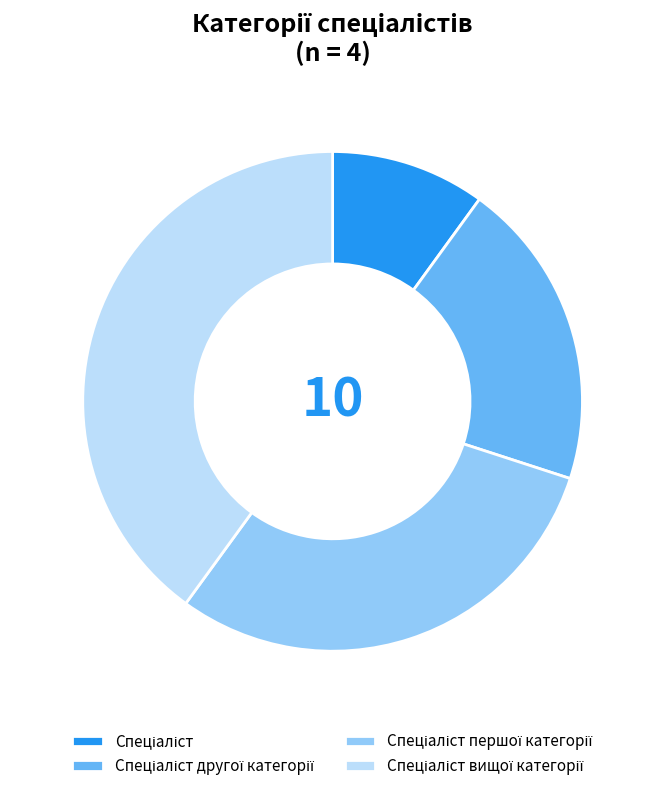

How many slices are in this pie chart?

4